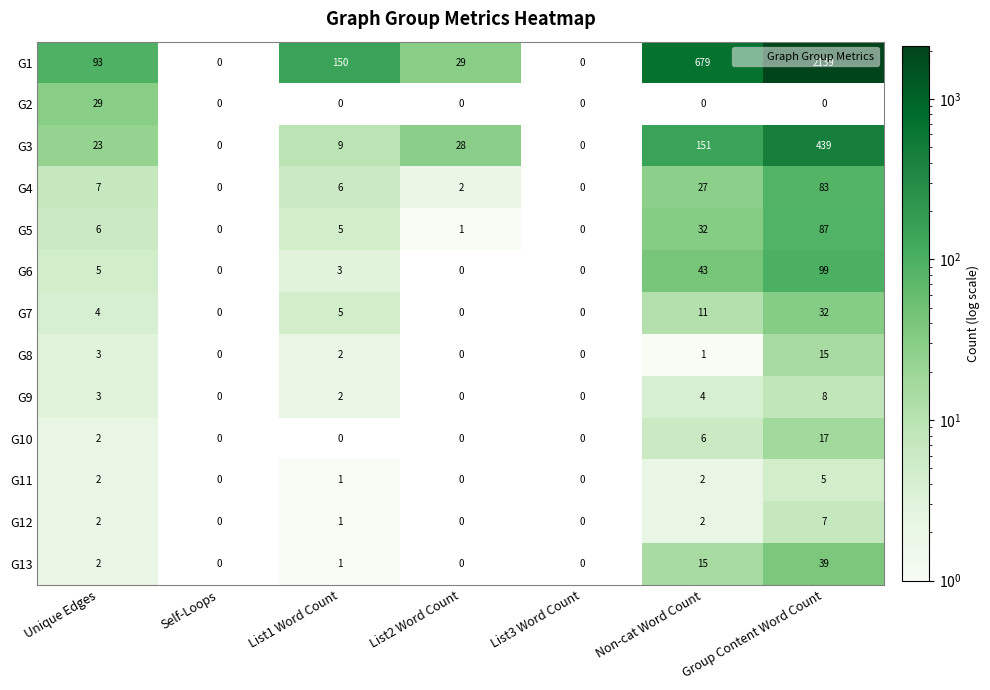

Which series has the largest range (max minus min)?

G1